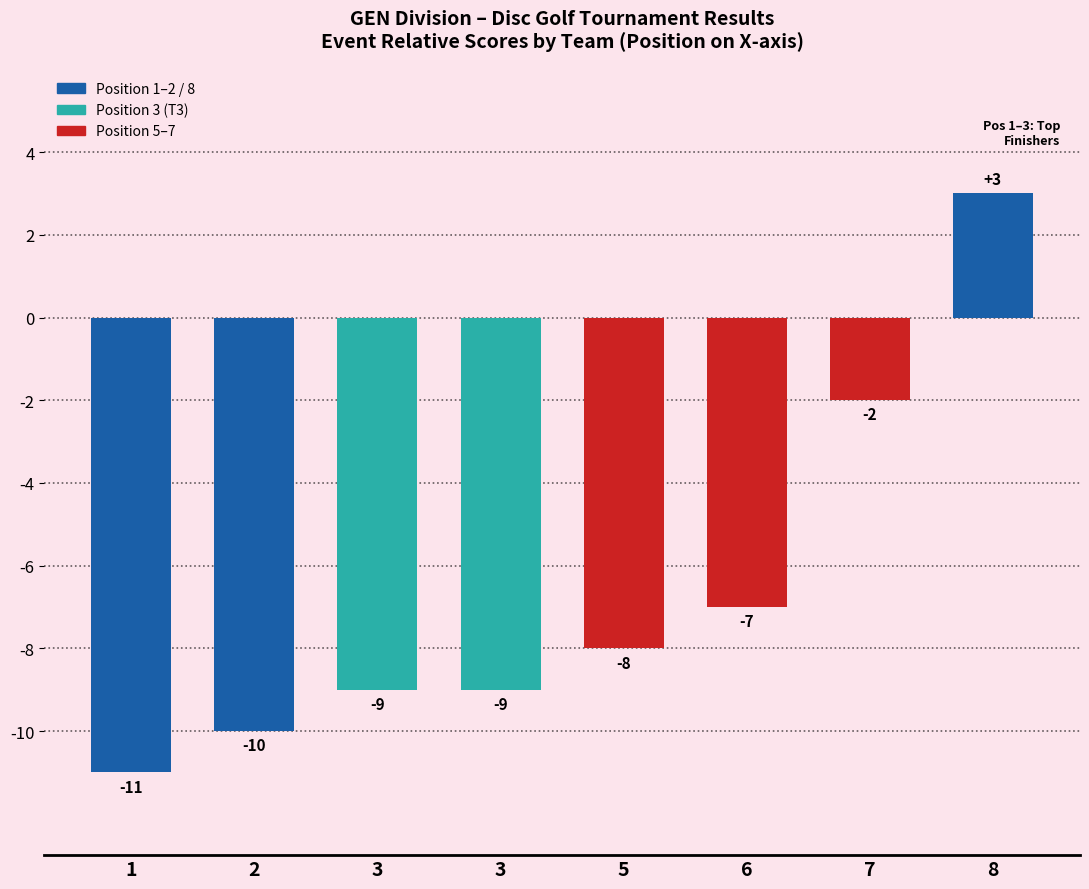

What is the smallest value displayed?

-11